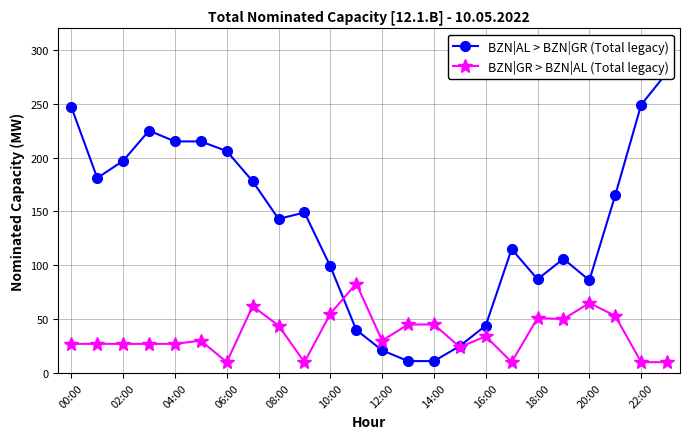

List the series in order of their peak value, highest first.

BZN|AL > BZN|GR (Total legacy), BZN|GR > BZN|AL (Total legacy)